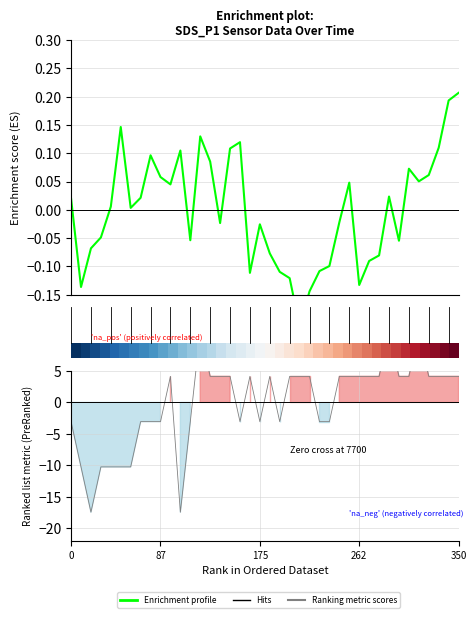

Does the chart display data point markers on the line(s)?

No